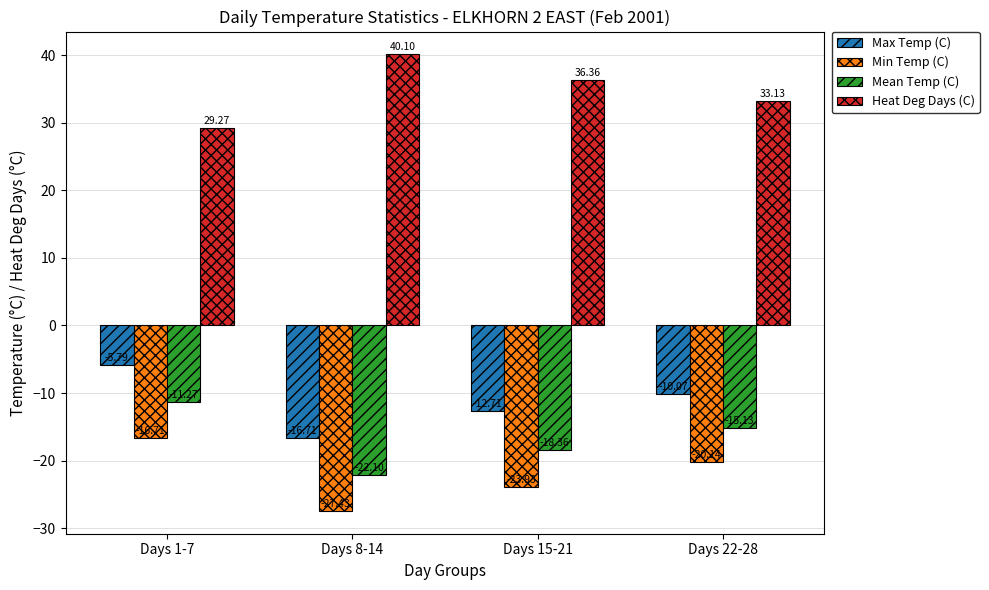

What is the label of the 2nd bar from the right?

Days 15-21